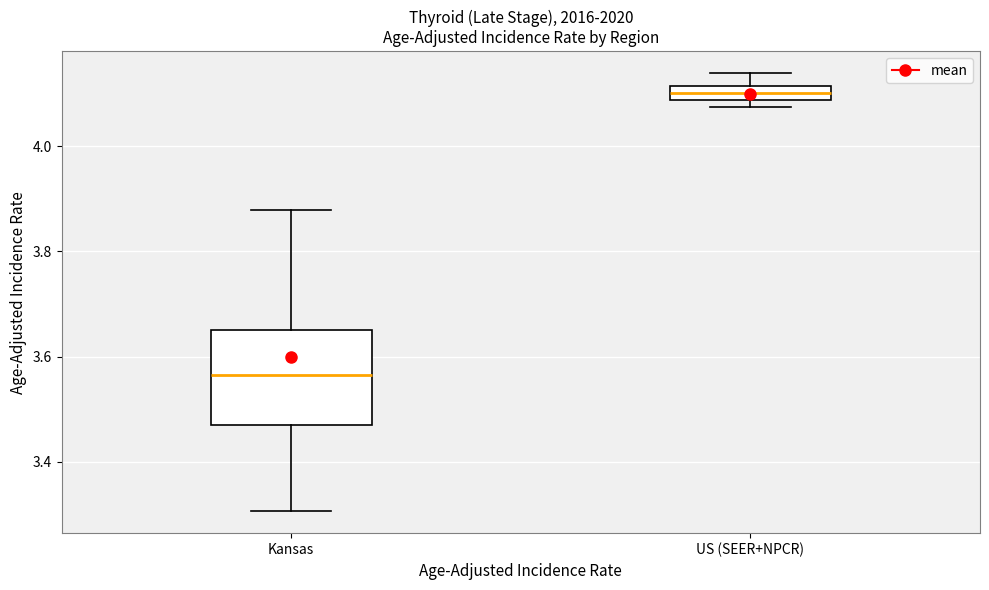

Where does the upper whisker of the box for US (SEER+NPCR) end on the y-axis? The values are not printed on the chart, so give them approximately, as read against the axis.

4.14